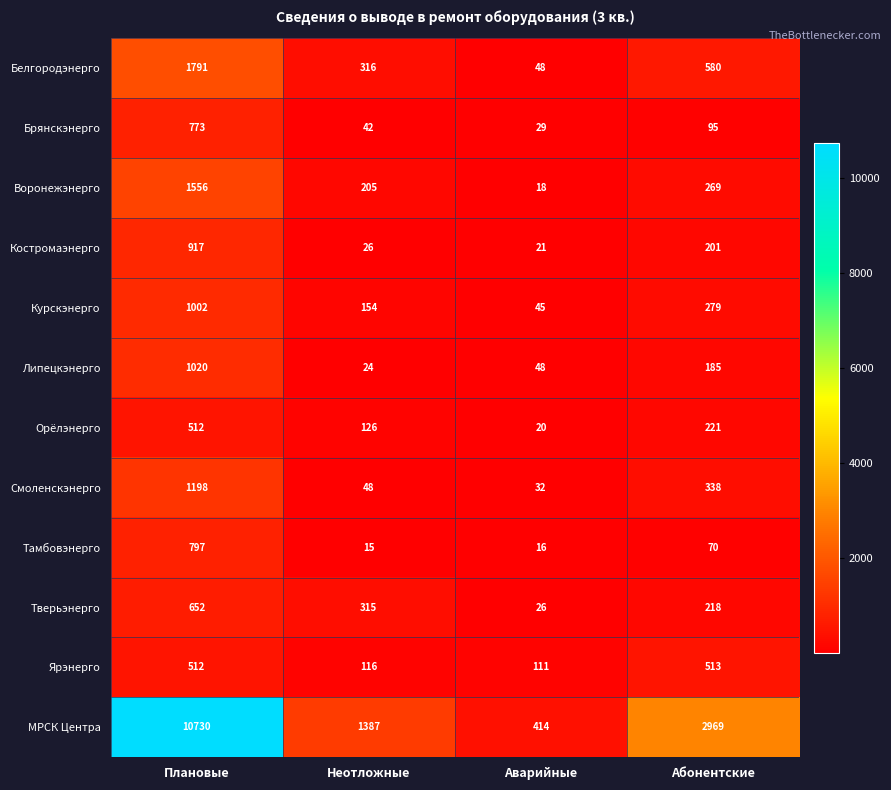

At which category does the chart reach its peak across all series?

Плановые